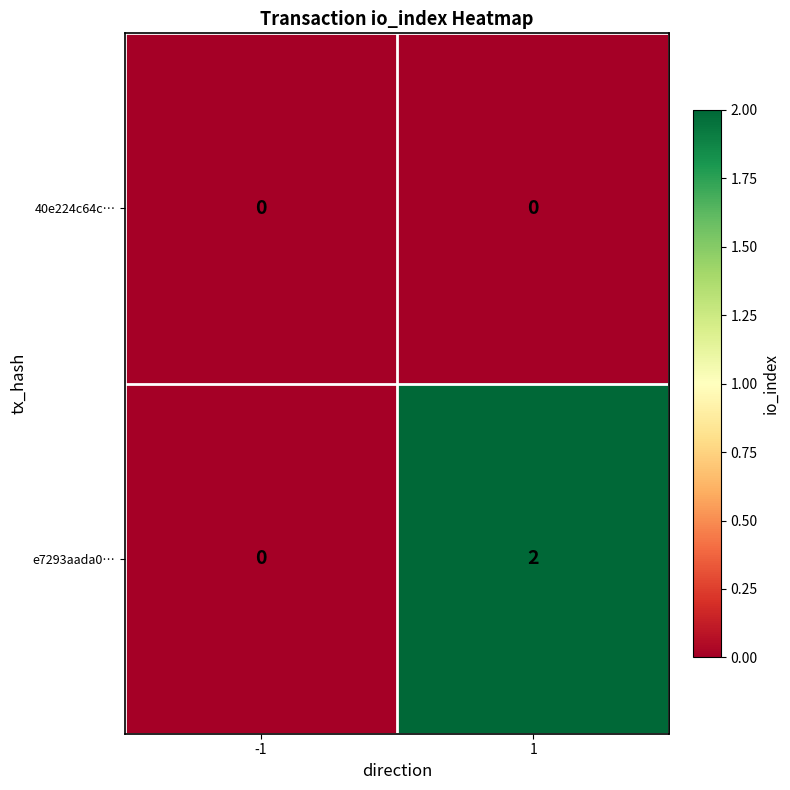

Reading left to right, transcribe all the data shown in this chart.

40e224c64c…: 0	0
e7293aada0…: 0	2